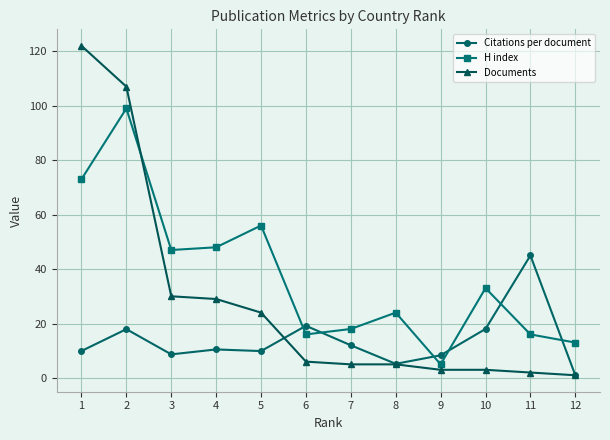

True or false: H index has more than 2 interior local peaks.

True